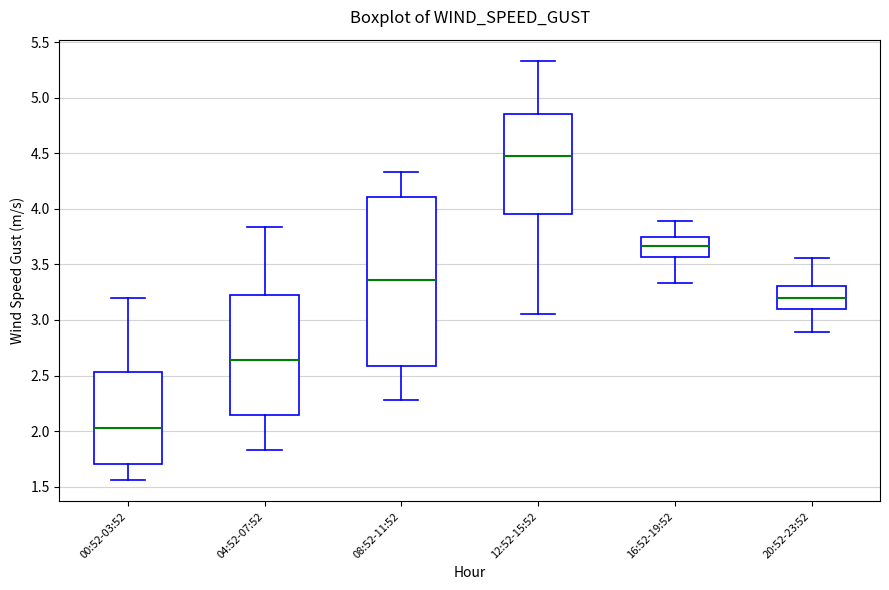

Which box is the tallest, from its lower edge to its upper edge?

08:52-11:52